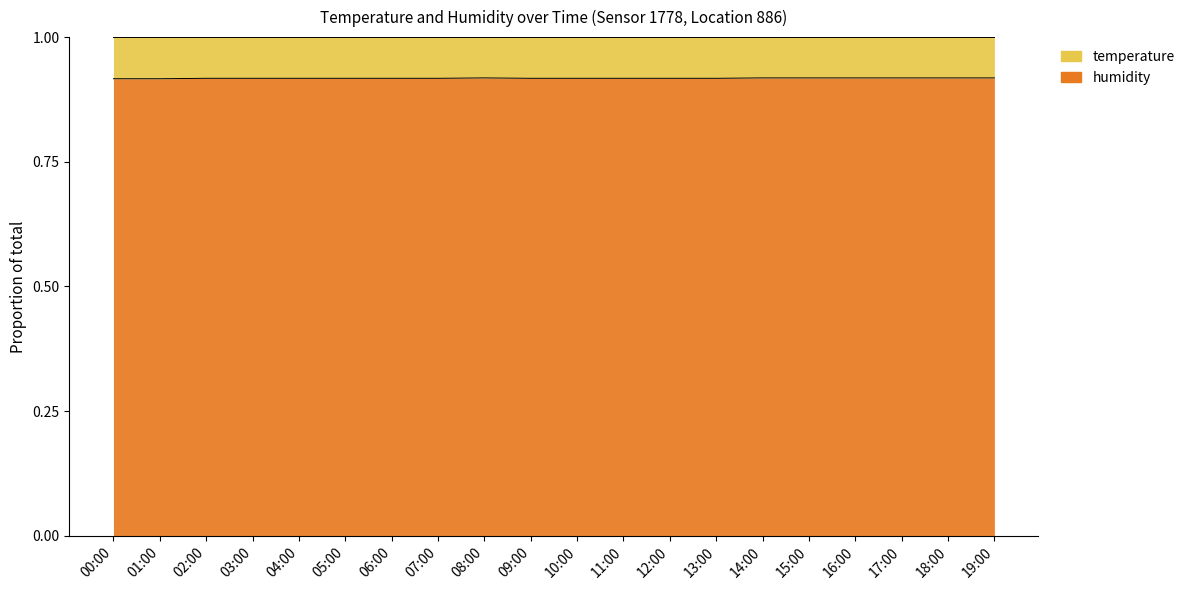

What position from the left is 08:00?

9